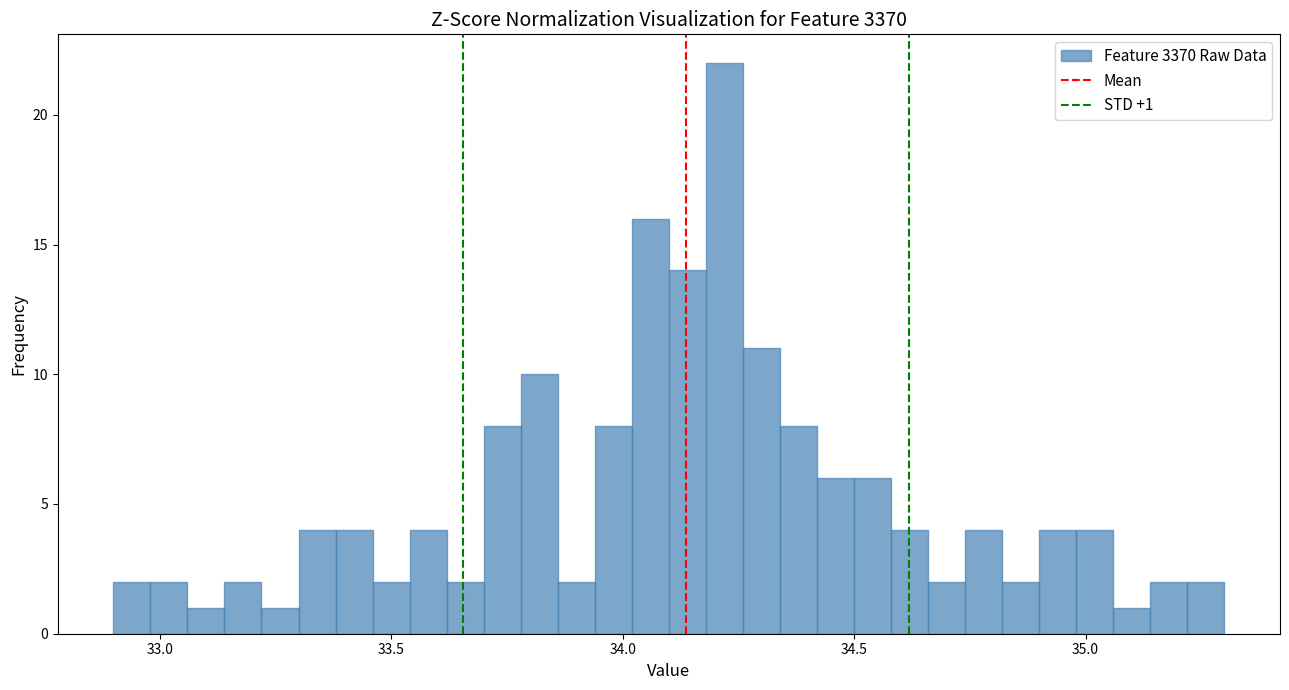

Around what value on the x-axis is the tallest bar? Give the approximate position of its centre, as read against the axis.

34.20